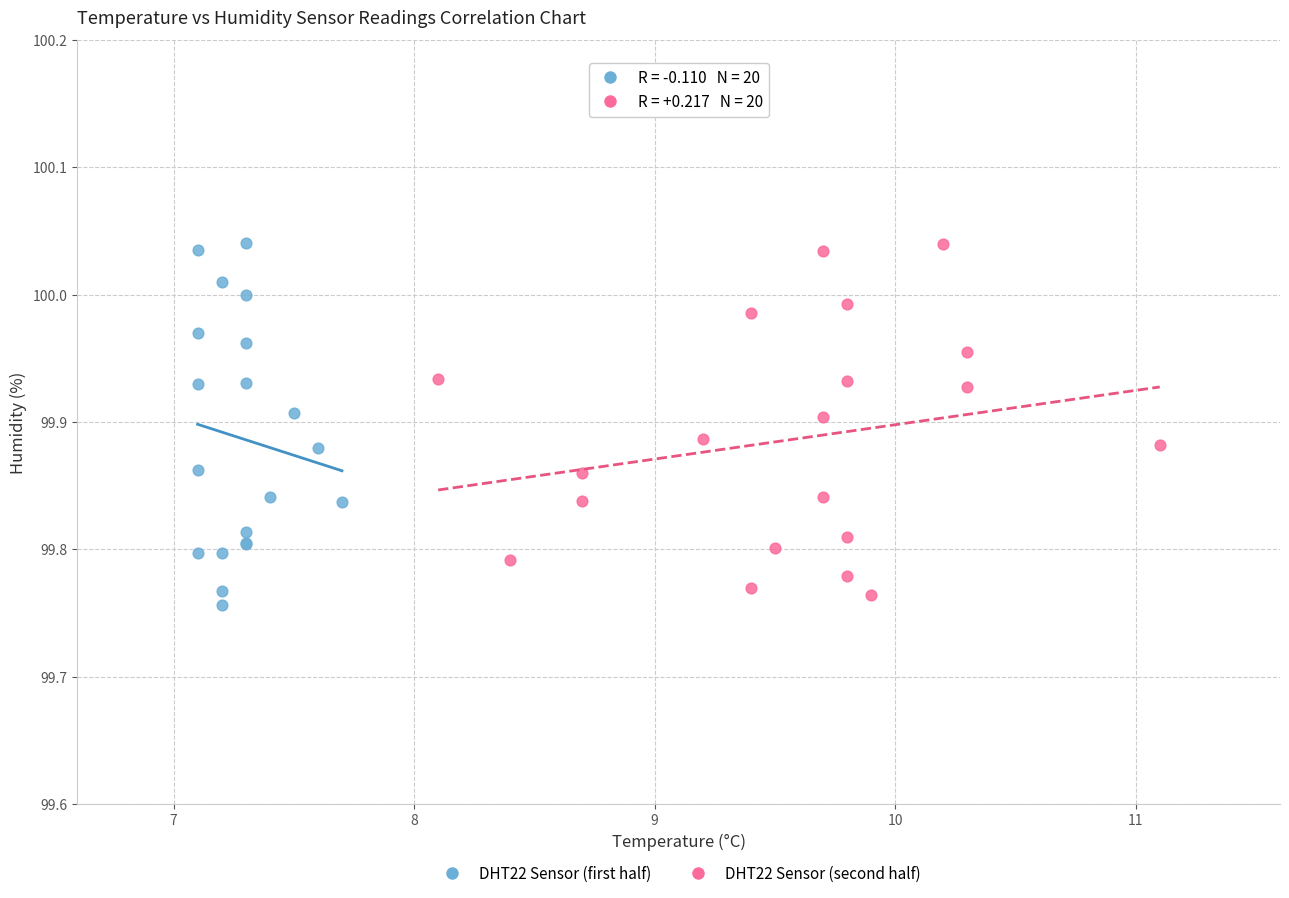

What are all the series names shown in the legend?

DHT22 Sensor (first half), DHT22 Sensor (second half)